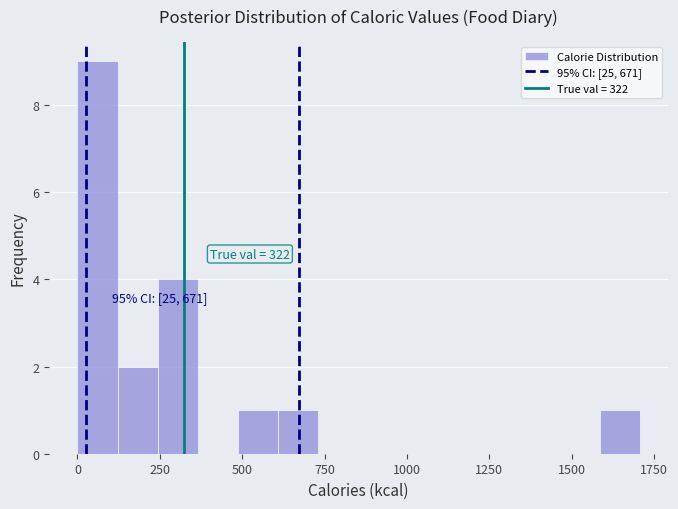

Around what value on the x-axis is the tallest bar? Give the approximate position of its centre, as read against the axis.

50